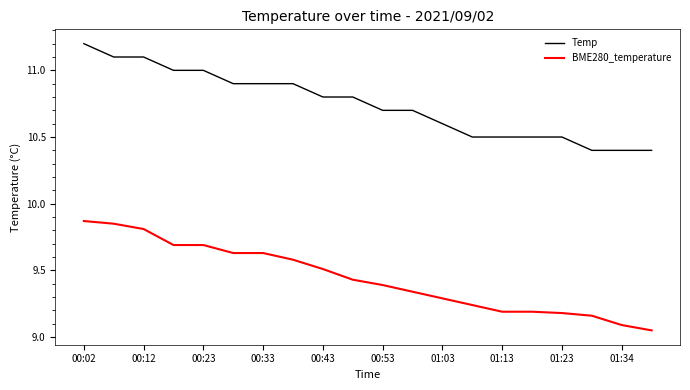

List the series in order of their overall mean, highest first.

Temp, BME280_temperature